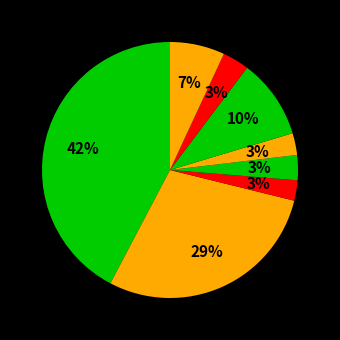

How many slices are in this pie chart?

8